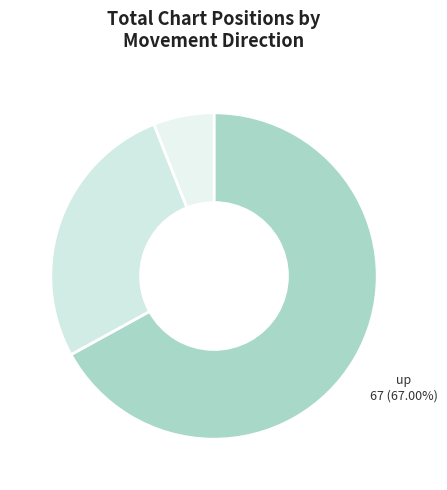

Rank the categories by value from highest to lowest.

up, down, -